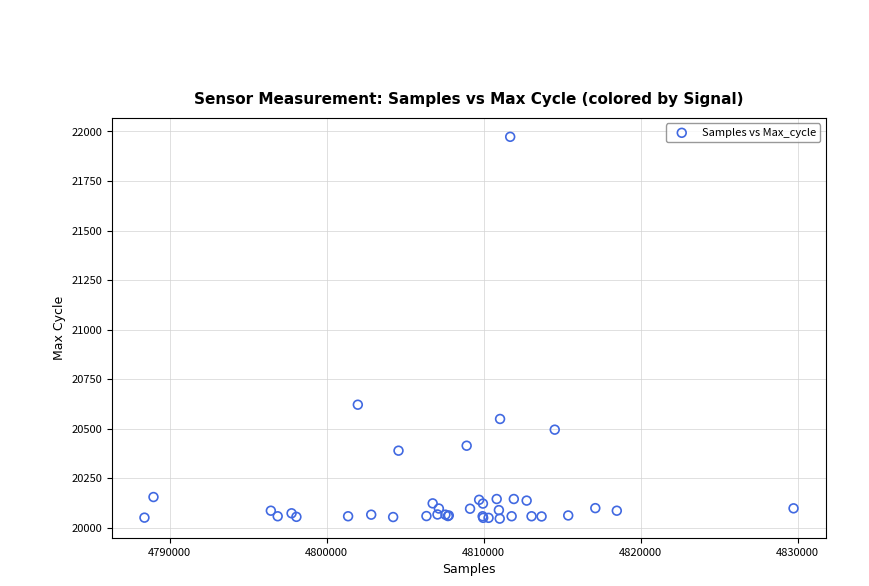

What Y value in the scatter plot is closest to 21009?

20621